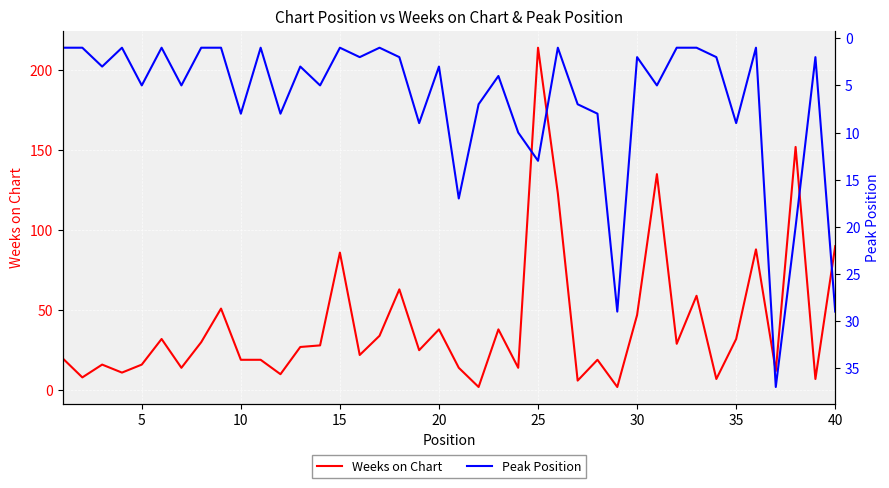

Which series has the largest total across all categories?

Weeks on Chart